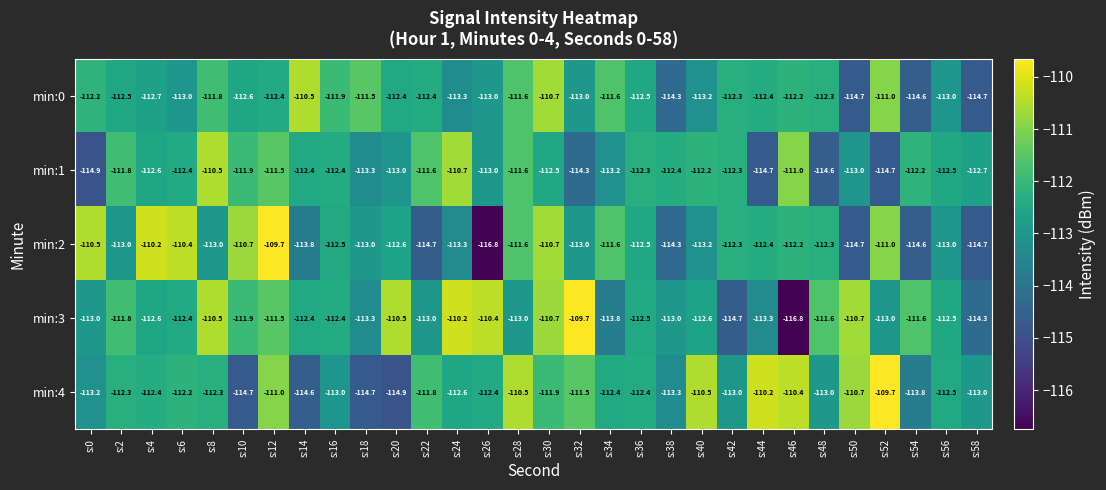

What is the greatest value displayed?

-109.7